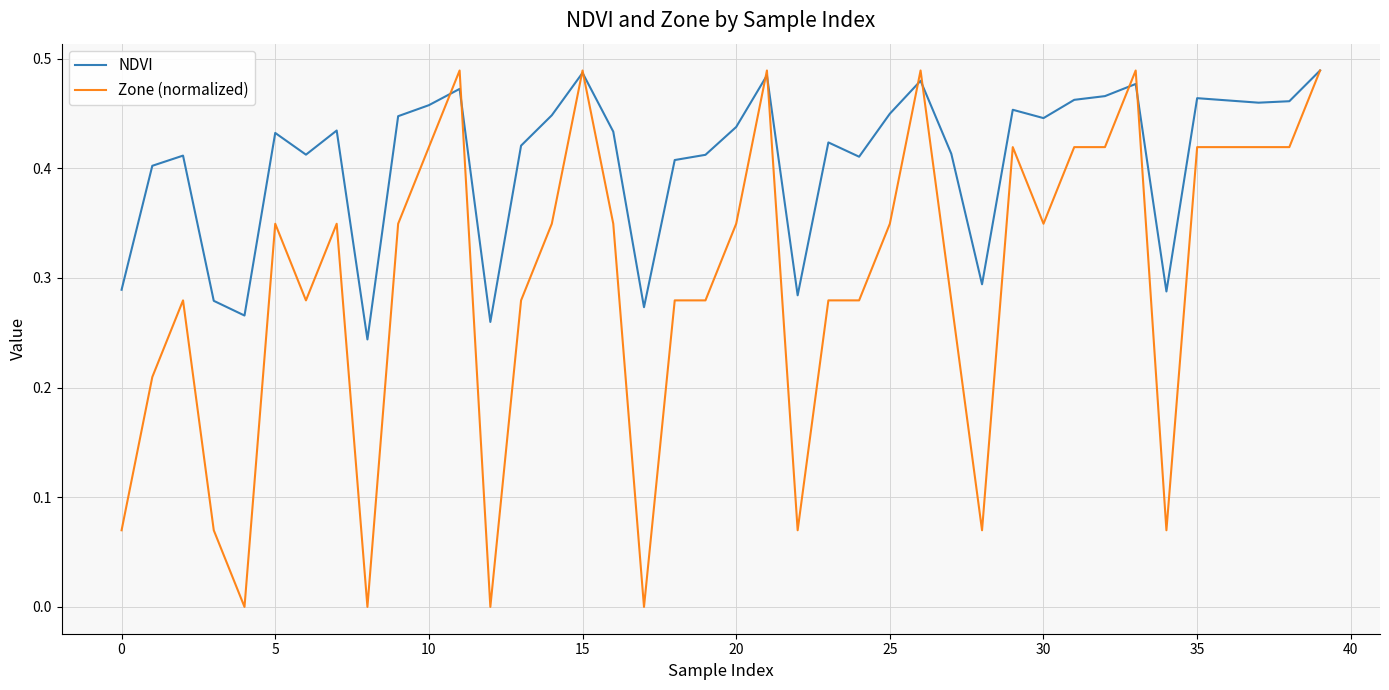

Which series has the largest total across all categories?

NDVI